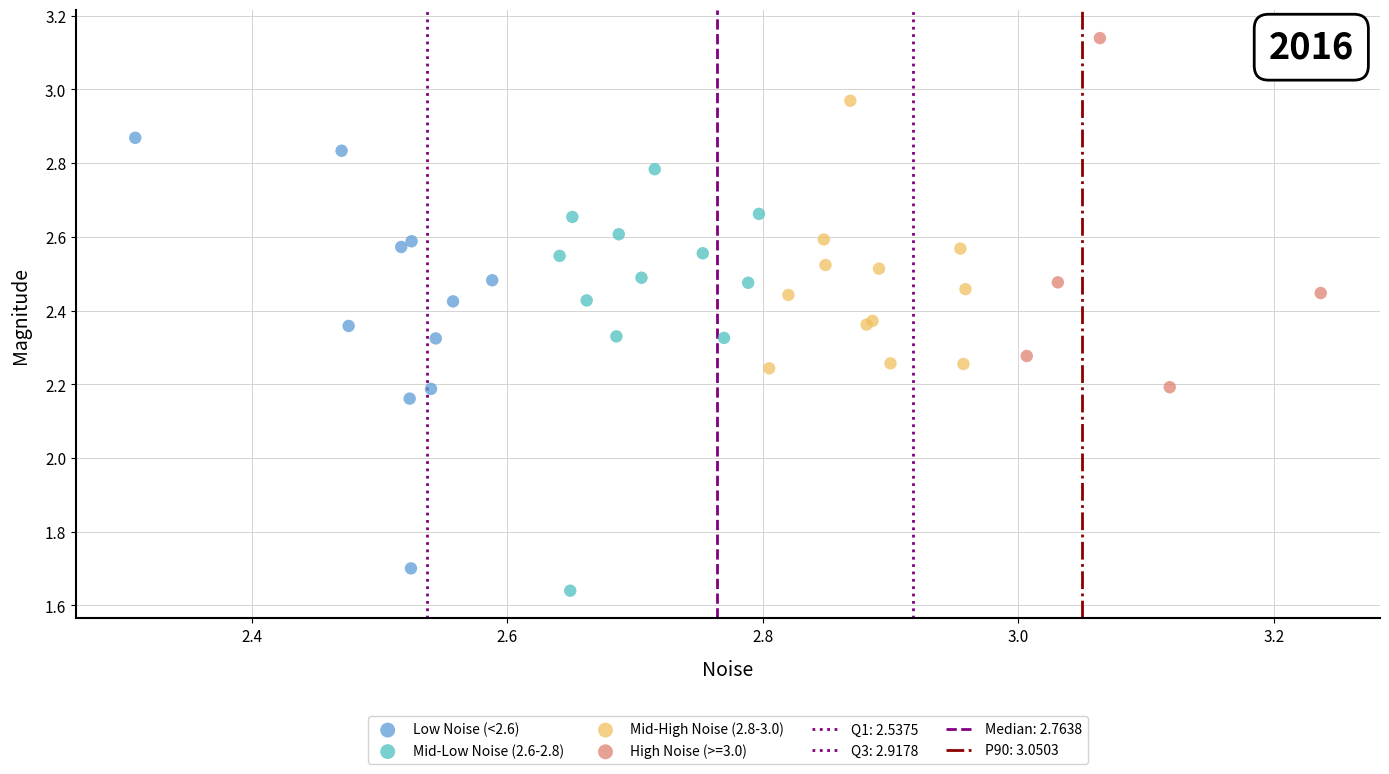

Which series contains the highest Y value?

High Noise (>=3.0)